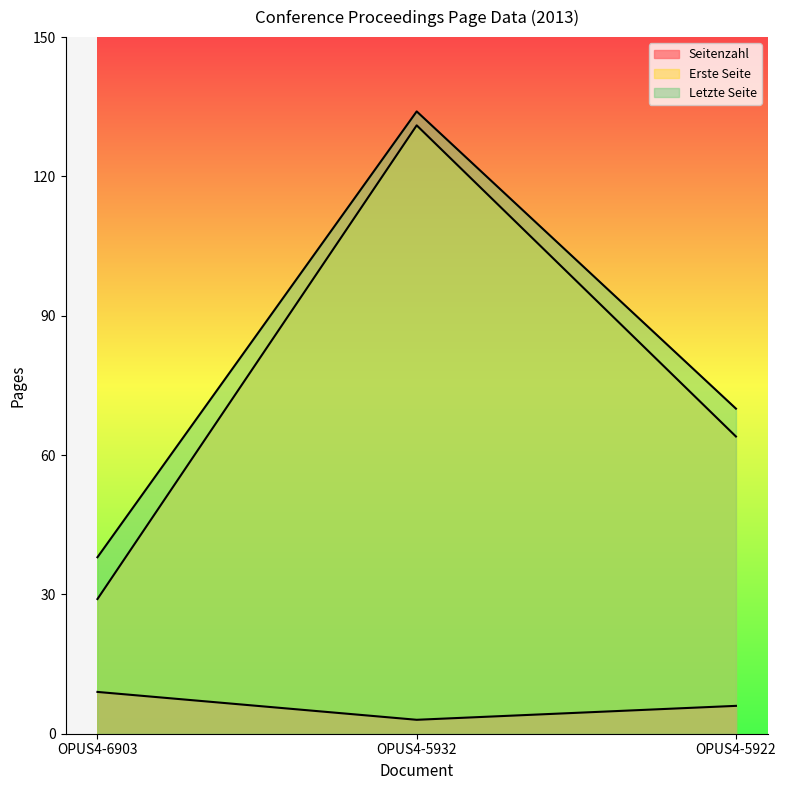

What is the sum of the Erste Seite values at OPUS4-5922 and OPUS4-6903?

93